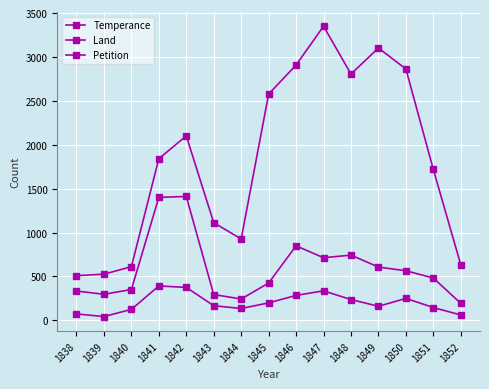

Count the number of data series in this chart.

3